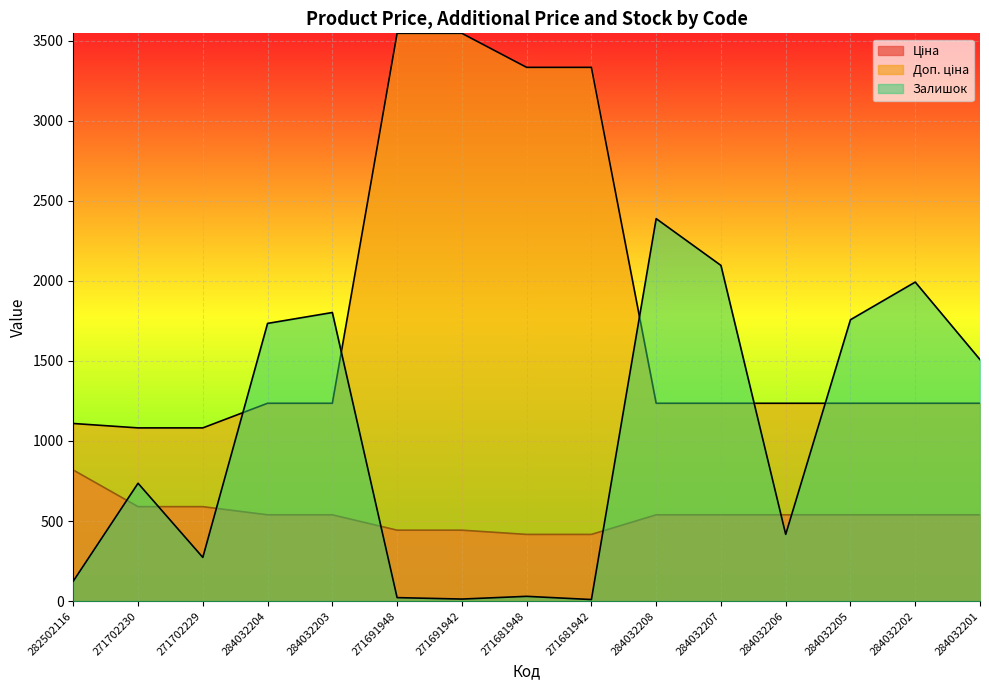

Rank the categories by Залишок value from highest to lowest.

284032208, 284032207, 284032202, 284032203, 284032205, 284032204, 284032201, 271702230, 284032206, 271702229, 282502116, 271681948, 271691948, 271691942, 271681942